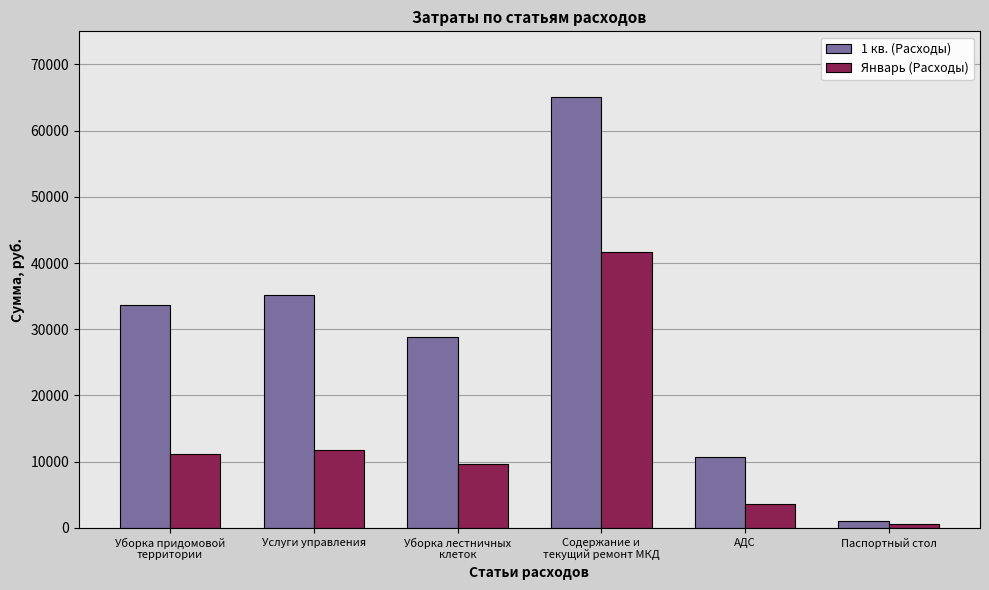

At which category is the sum across all series the highest?

Содержание и
текущий ремонт МКД